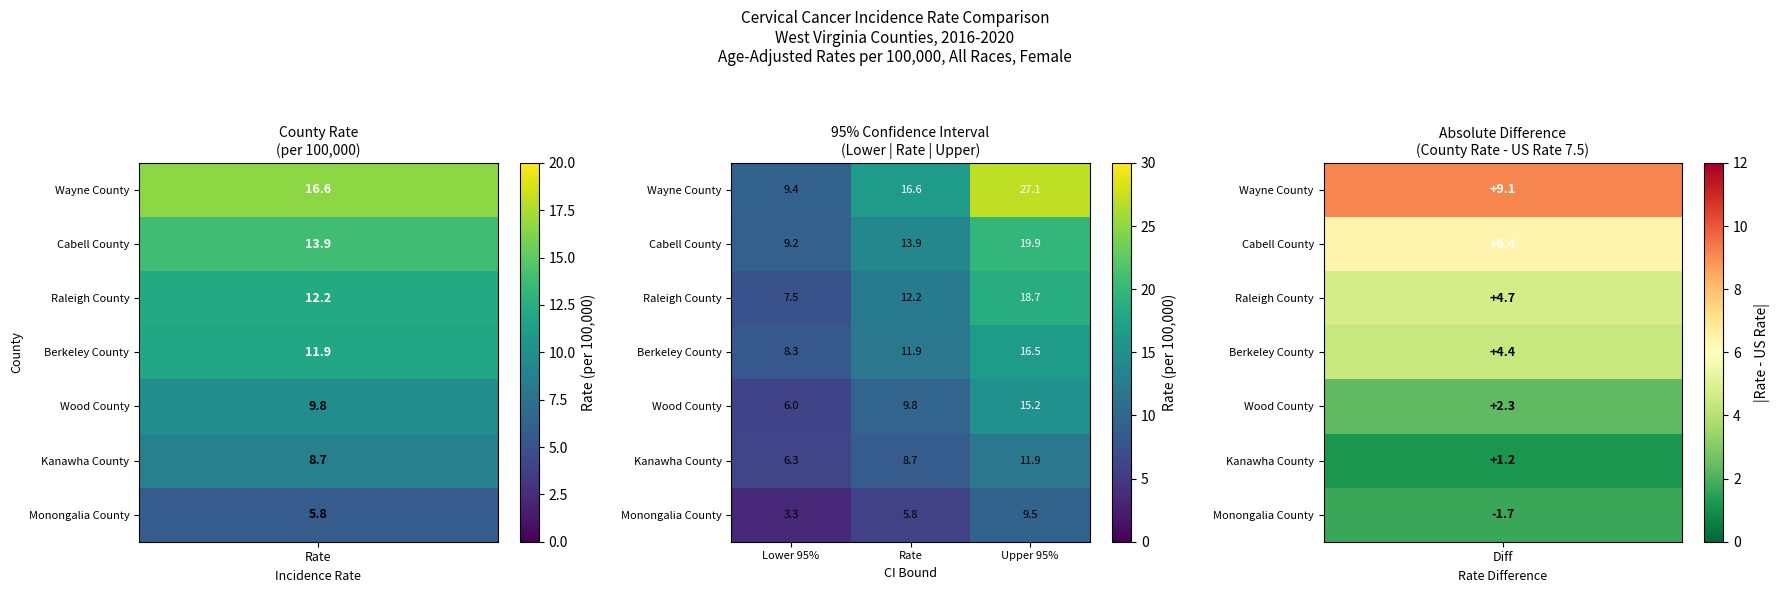

What is the sum of the Raleigh County values at Lower 95% and Rate?

19.7